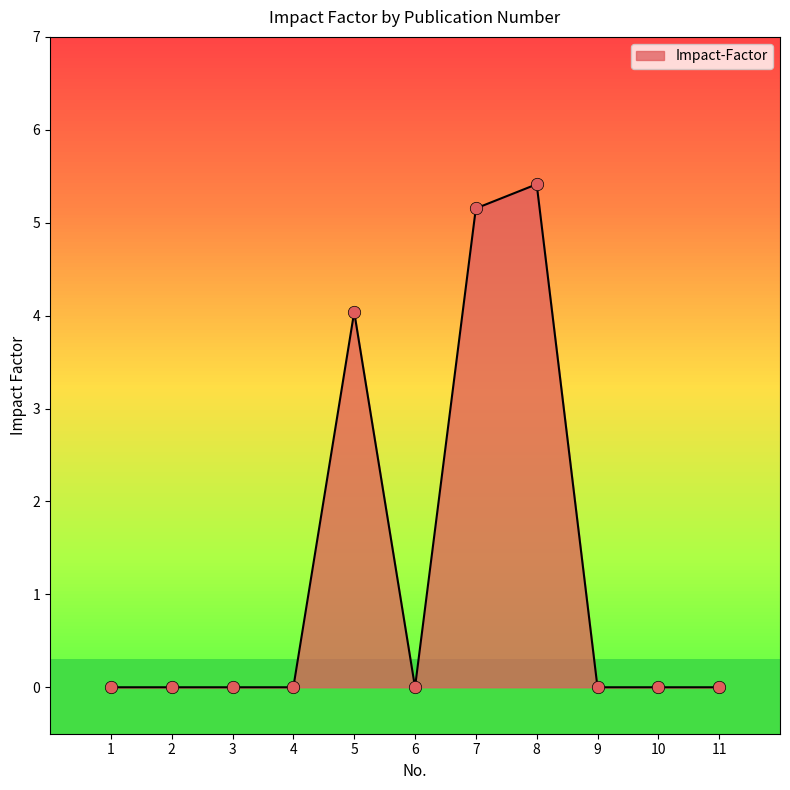

What is the change in value from 7 to 10?

-5.2